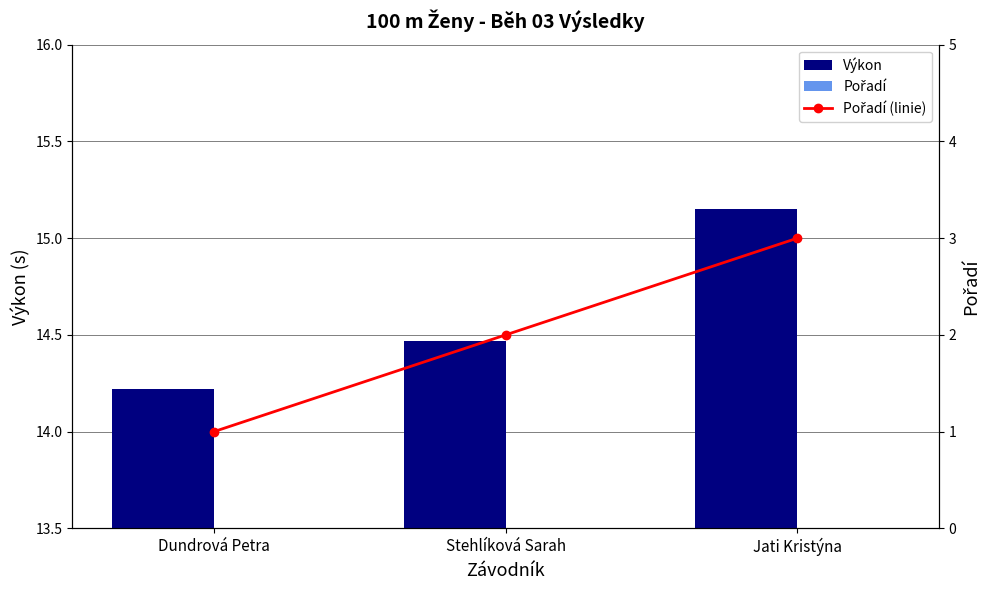

Does the chart contain stacked bars?

No